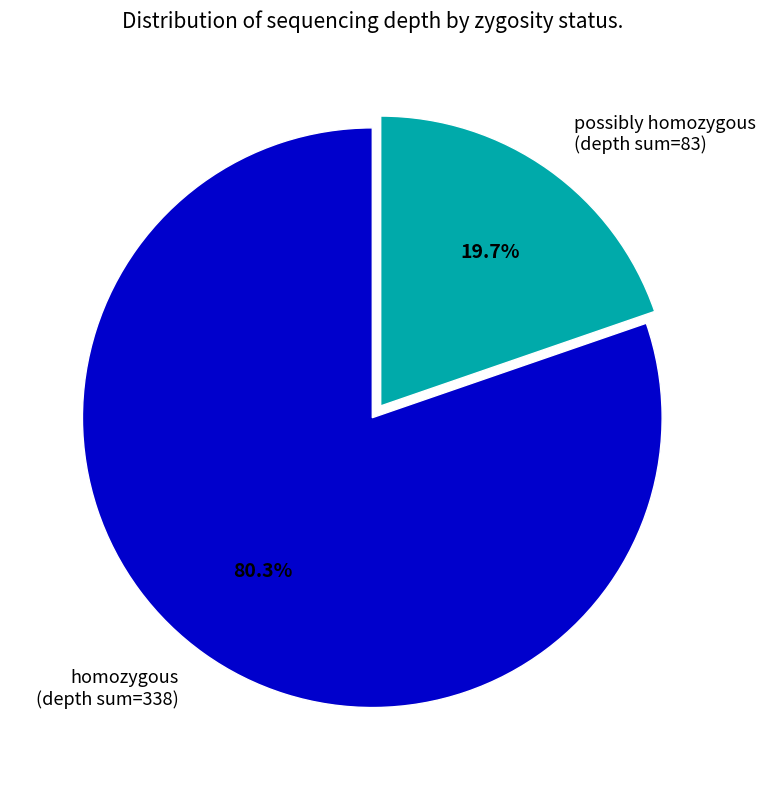

What is the ratio of the value at homozygous (depth sum=338) to the value at possibly homozygous (depth sum=83)?

4.1